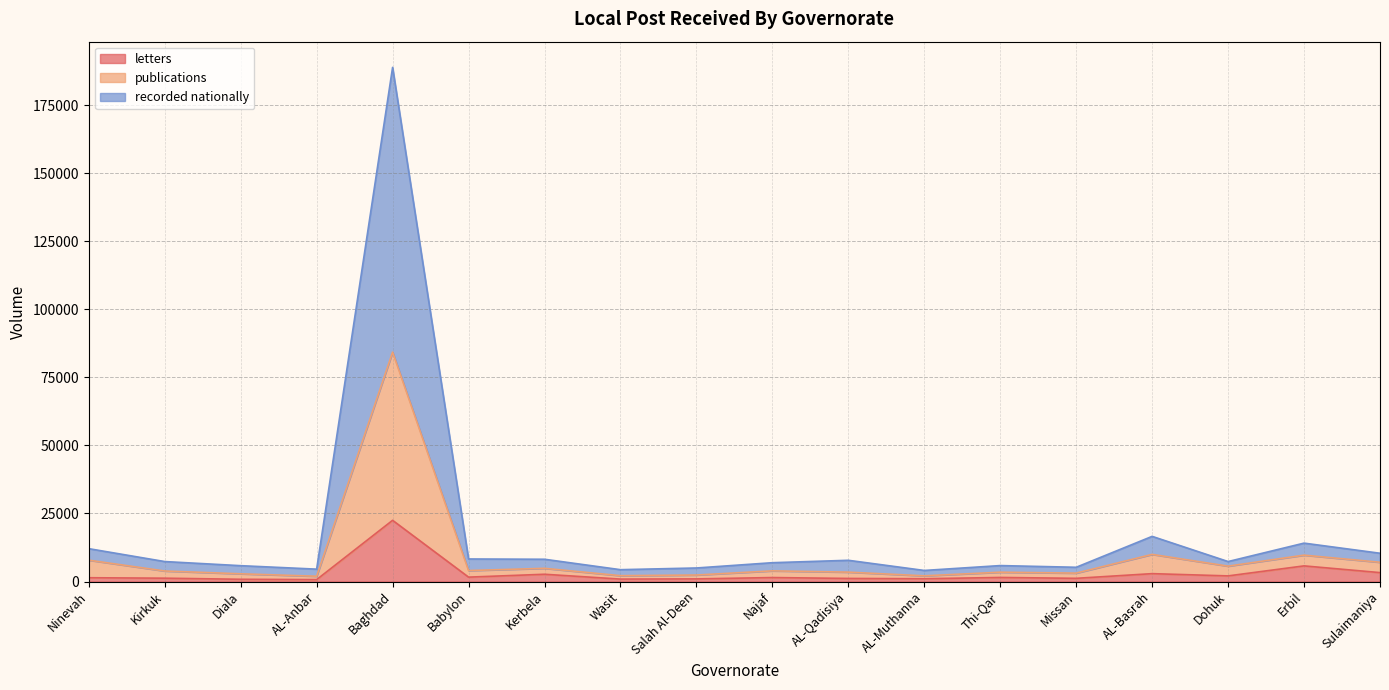

What is the value of the letters point at the 3rd from the left?

823